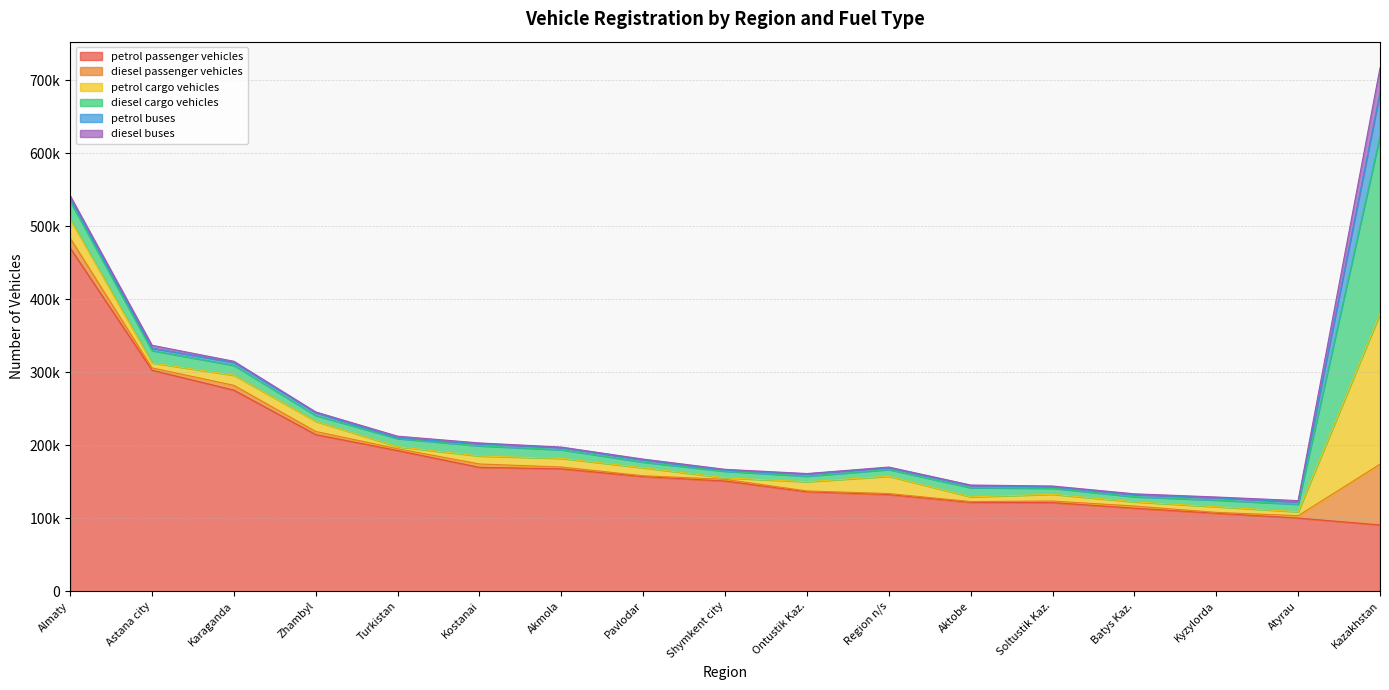

The value of petrol cargo vehicles at Astana city is 6832. True or false?

True